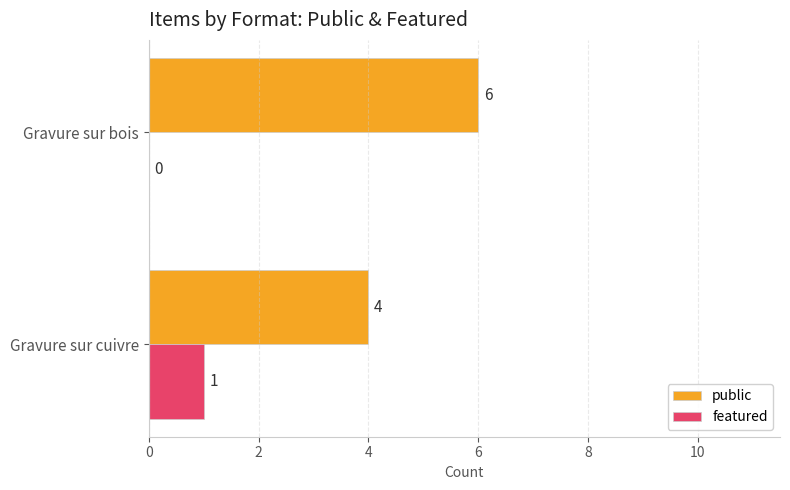

Which series changed the most between Gravure sur cuivre and Gravure sur bois?

public